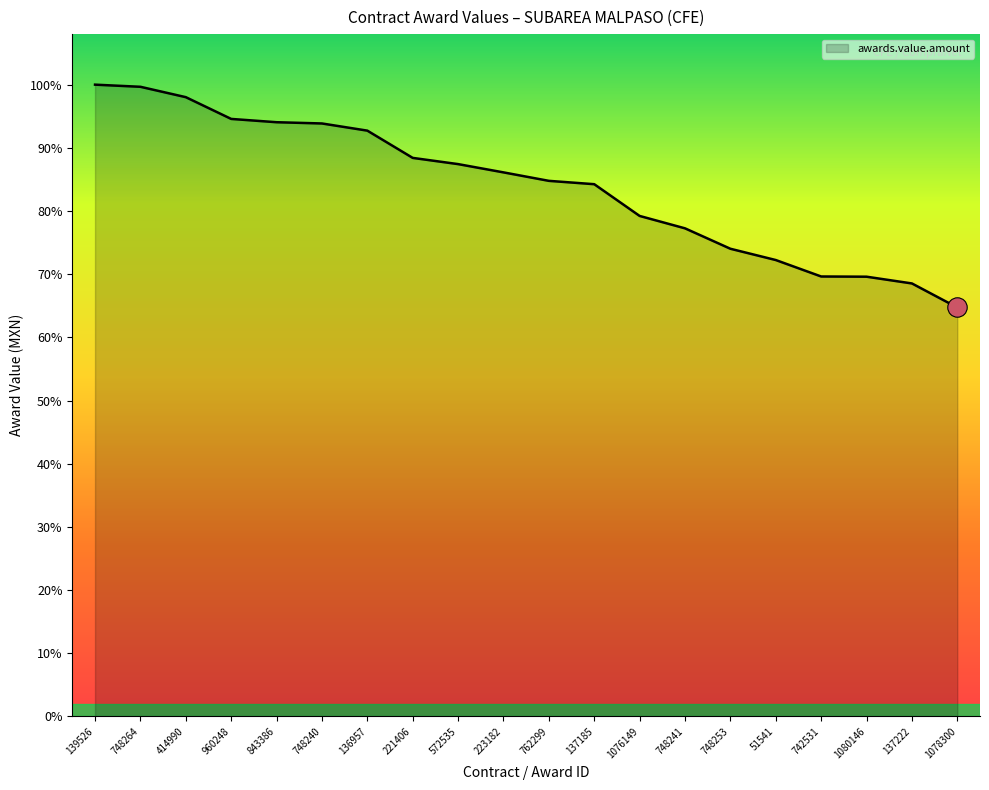

Is this an area chart (filled region under the line)?

Yes